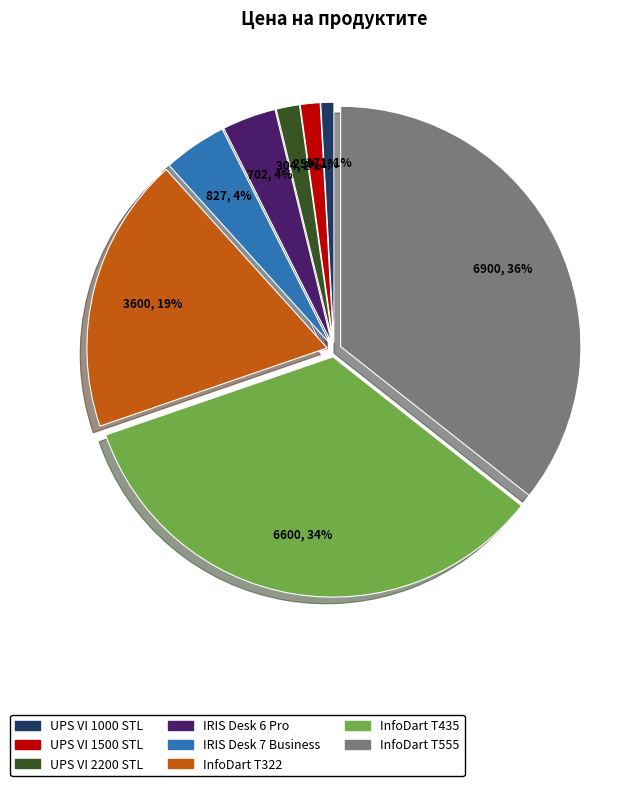

What percentage is the UPS VI 1500 STL slice, to the nearest percent?

1%